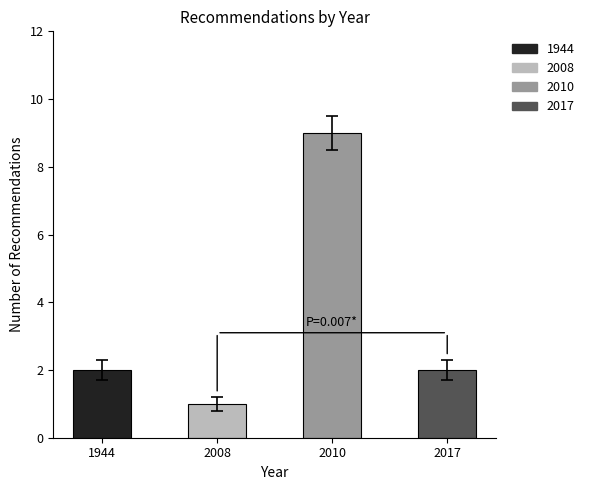

Read the value at 2010.

9